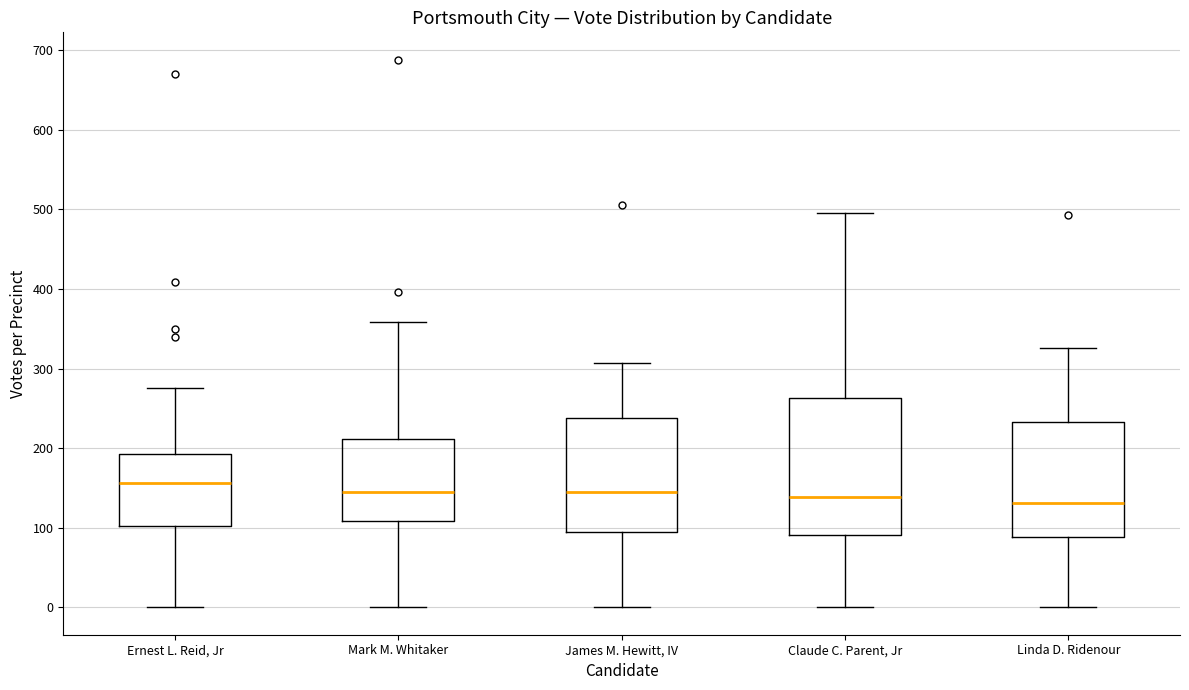

Reading left to right, read every box against the y-axis: the position of its median line, the range the box covers, and the ends of its whiskers. The values are not printed on the chart, so give them approximately, as read against the axis.

Ernest L. Reid, Jr: median 160, box 100 to 190, whiskers 0 to 280
Mark M. Whitaker: median 150, box 110 to 210, whiskers 0 to 360
James M. Hewitt, IV: median 150, box 100 to 240, whiskers 0 to 310
Claude C. Parent, Jr: median 140, box 90 to 260, whiskers 0 to 500
Linda D. Ridenour: median 130, box 90 to 230, whiskers 0 to 330